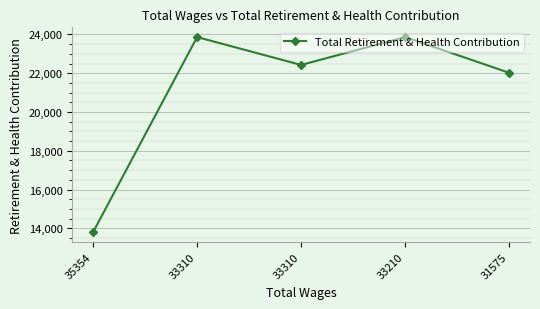

Rank the categories by value from highest to lowest.

33310, 33210, 33310, 31575, 35354